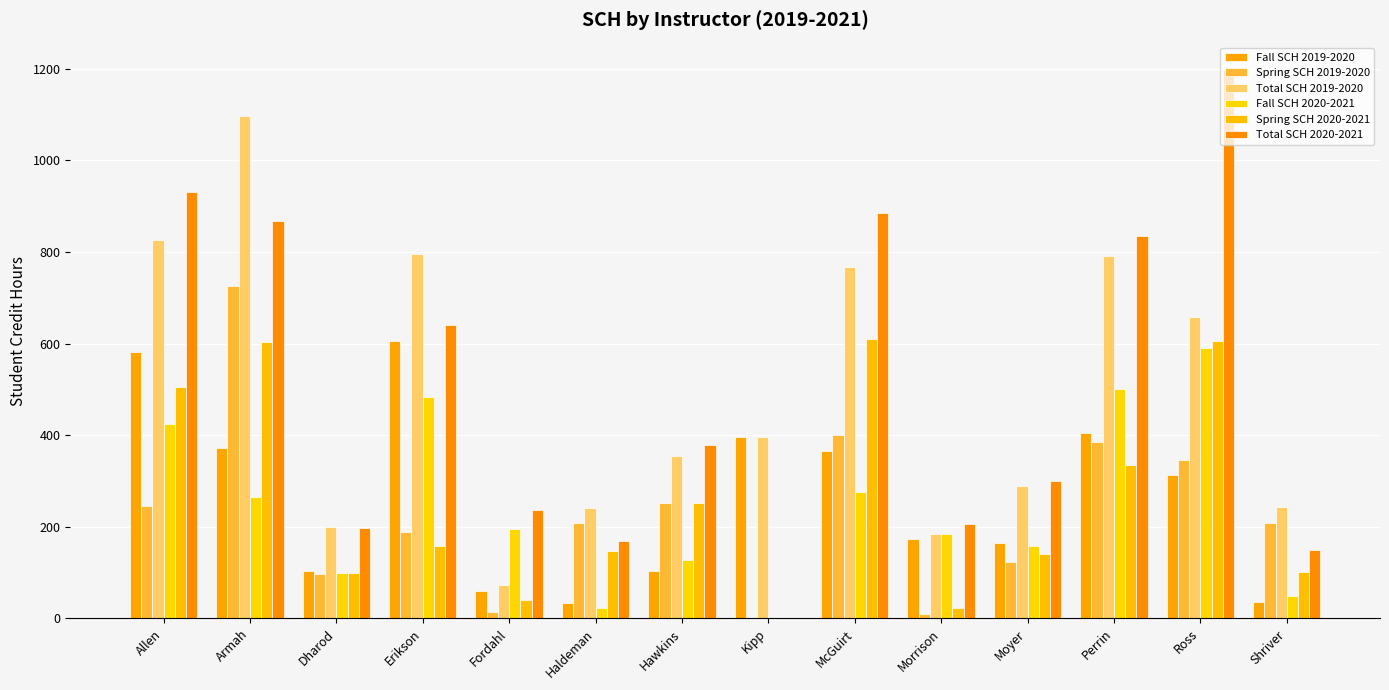

What is the spread (max minus min) of values at Hawkins?

275